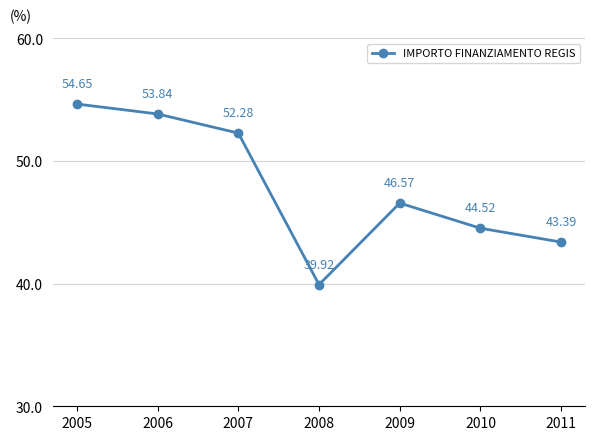

List the labels in order of value, largest first.

2005, 2006, 2007, 2009, 2010, 2011, 2008